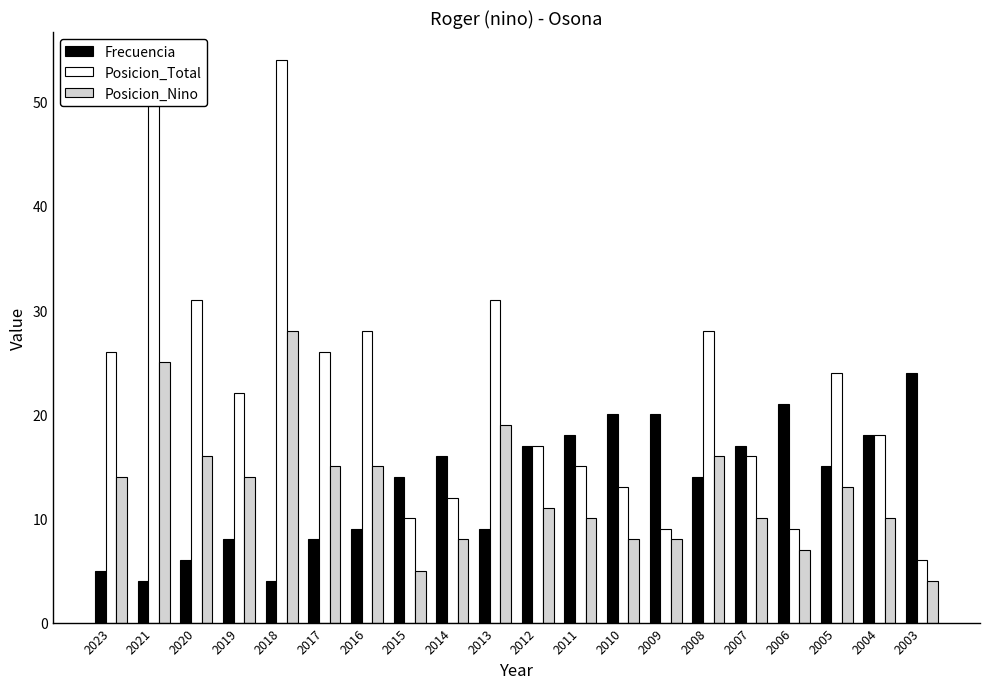

What is the average value of the Posicion_Total series?

22